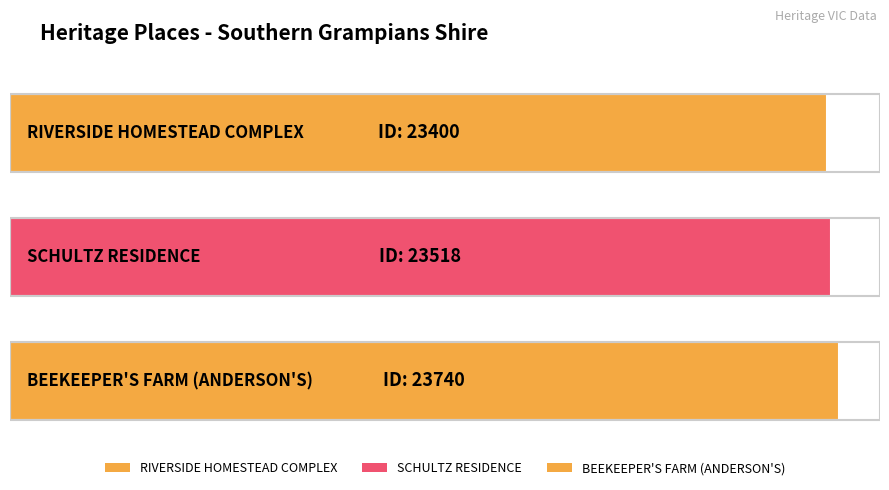

How many bars are there in total?

3